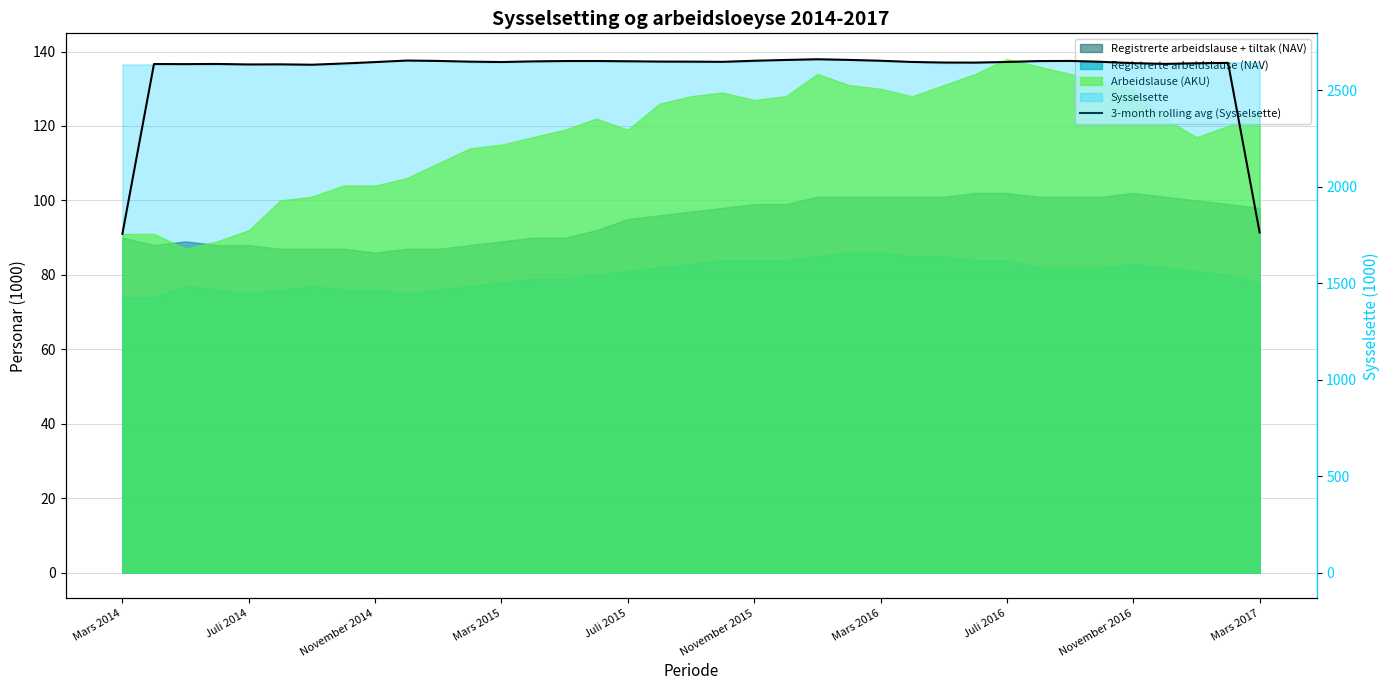

What value does the data have at Juli 2014?

2637.0